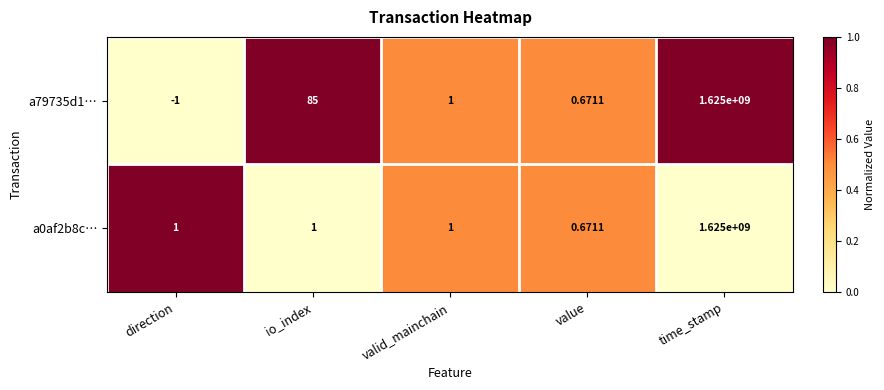

At which category is the sum across all series the highest?

time_stamp